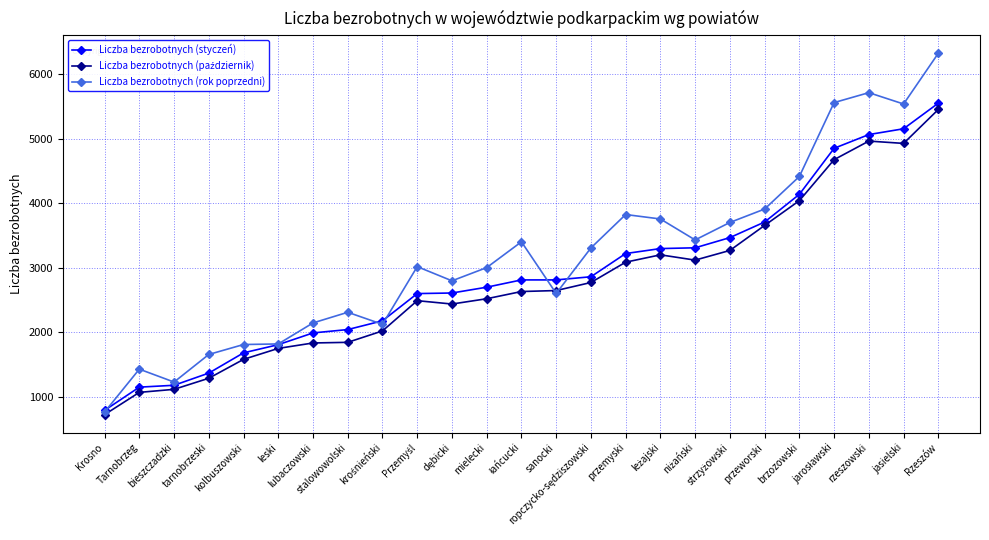

Which series has the largest total across all categories?

Liczba bezrobotnych (rok poprzedni)